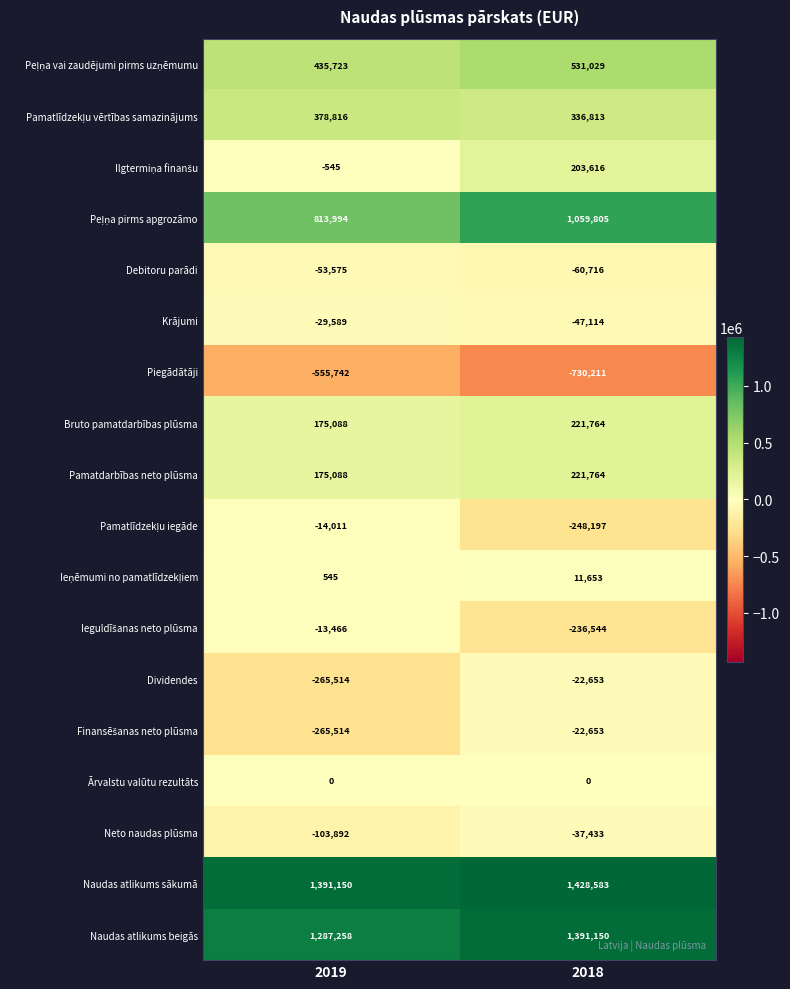

List the labels in order of Bruto pamatdarbības plūsma value, largest first.

2018, 2019